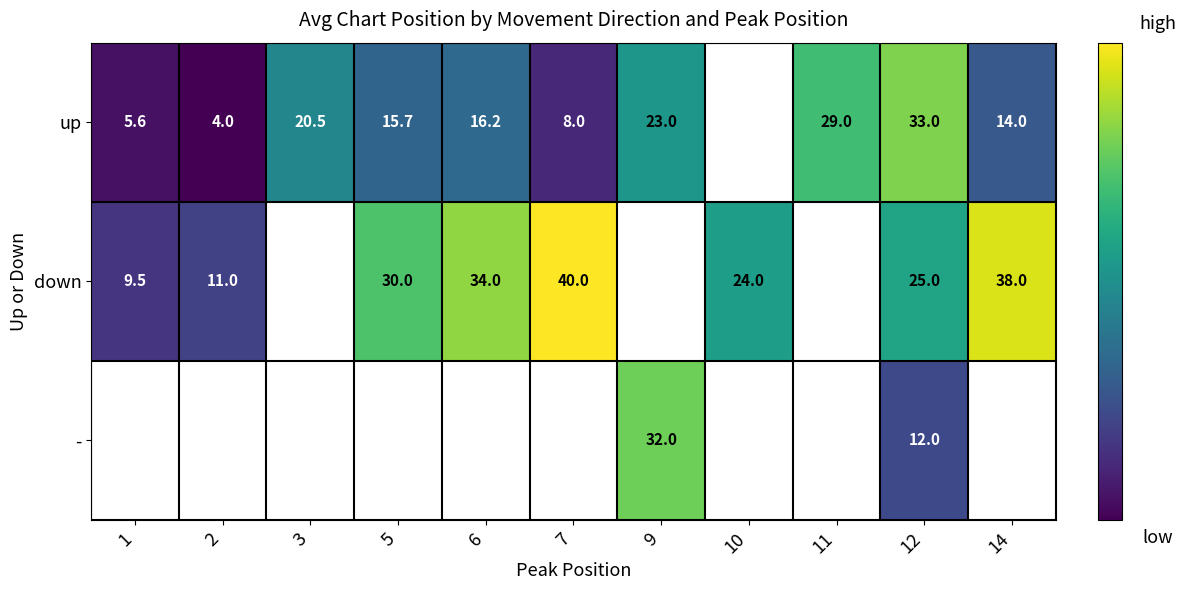

Is it true that up equals 8.0 at 7?

True